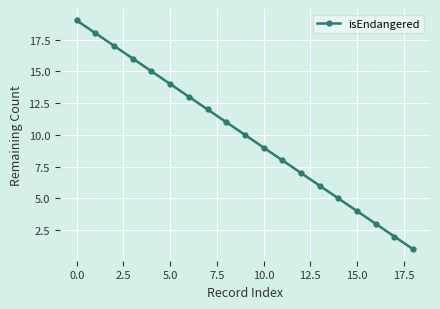

What is the greatest value displayed?

19